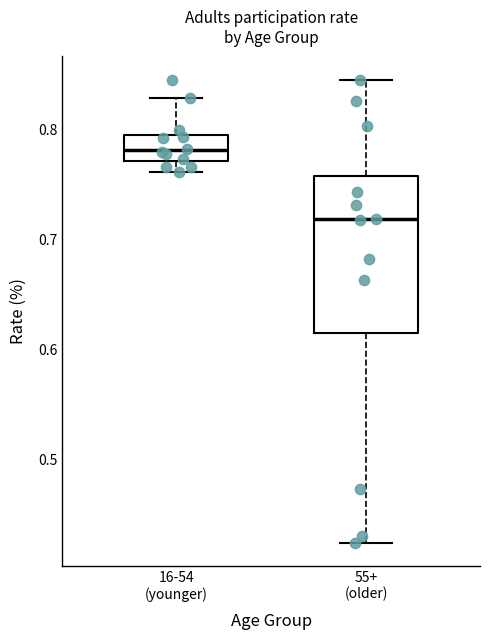

Reading left to right, transcribe this box plot: for each box, give where its median line is, the range the box spans, and where its two whiskers end, as read against the y-axis. The values are not printed on the chart, so give them approximately, as read against the axis.

16-54 (younger): median 0.78, box 0.77 to 0.79, whiskers 0.76 to 0.83
55+ (older): median 0.72, box 0.62 to 0.76, whiskers 0.42 to 0.85